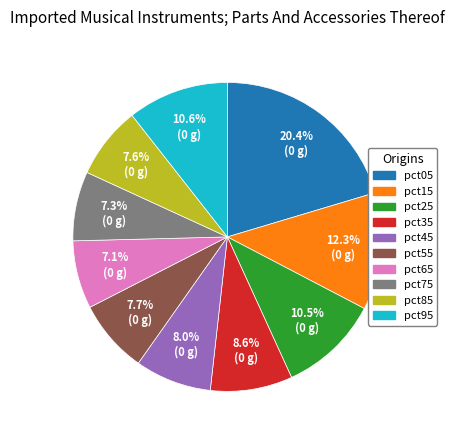

Count the number of slices in the pie.

10